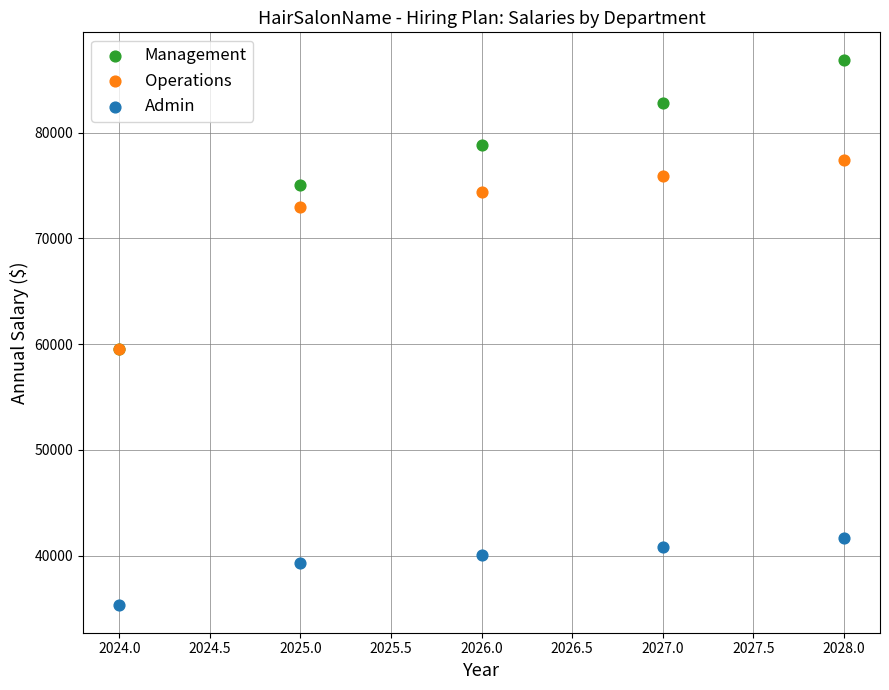

In the Operations series, what Y value is closest to 68488?

72930.0